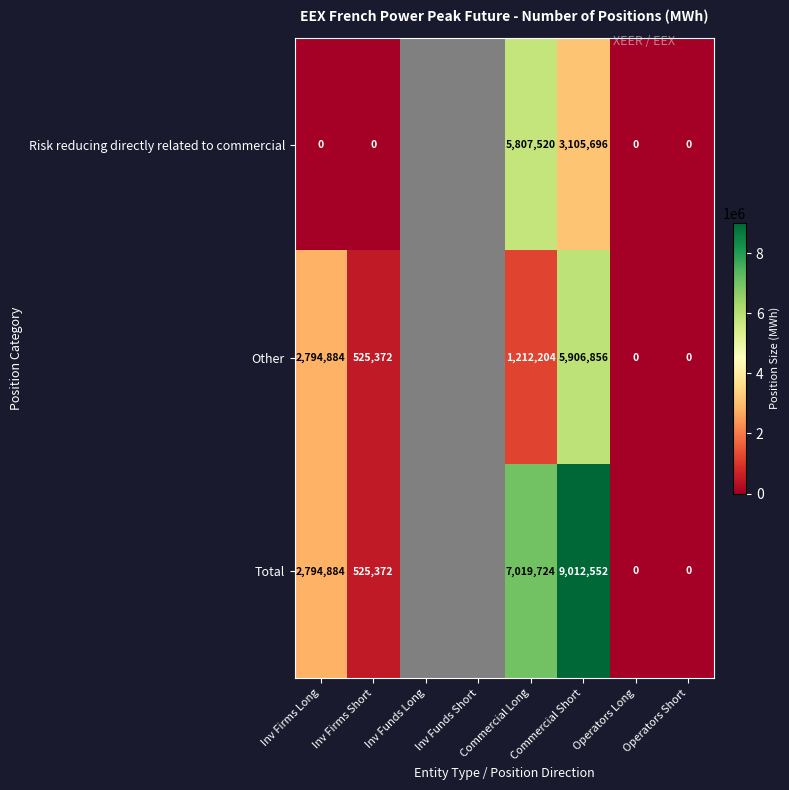

Is the value of Total at Commercial Long greater than the value of Risk reducing directly related to commercial at Operators Long?

Yes